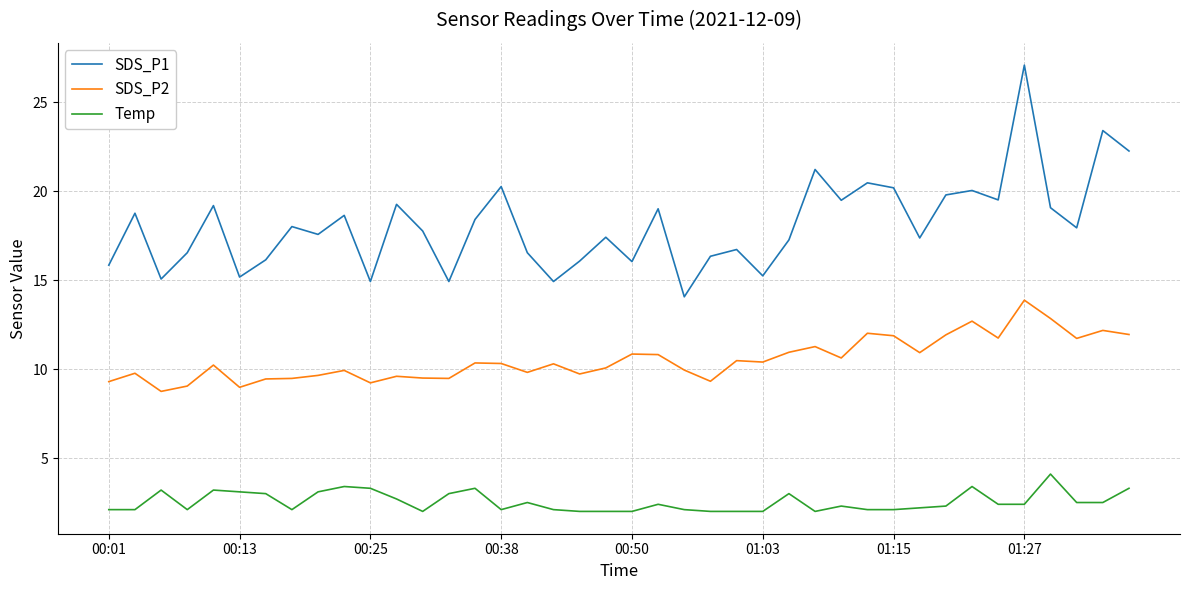

Which series has the largest range (max minus min)?

SDS_P1